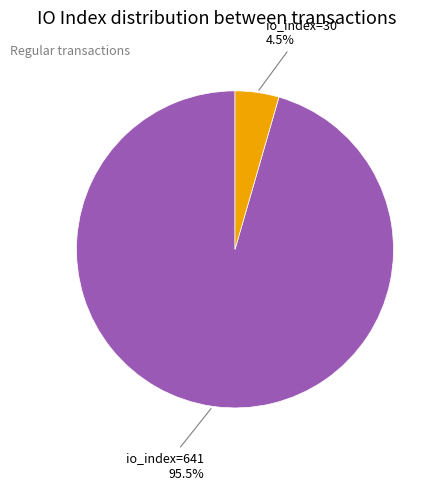

Is there any slice that represents more than half of the pie?

Yes